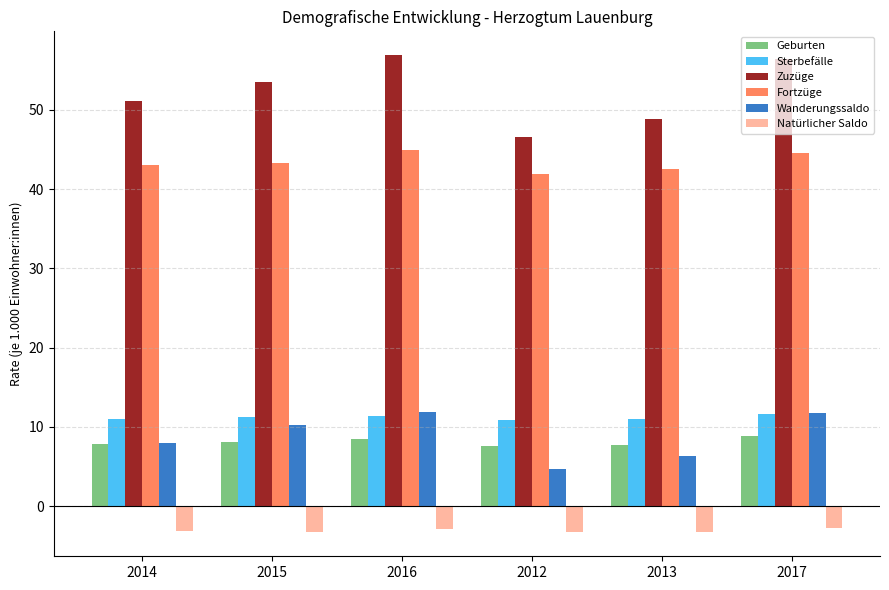

What is the difference between the Wanderungssaldo values at 2013 and 2017?

5.4